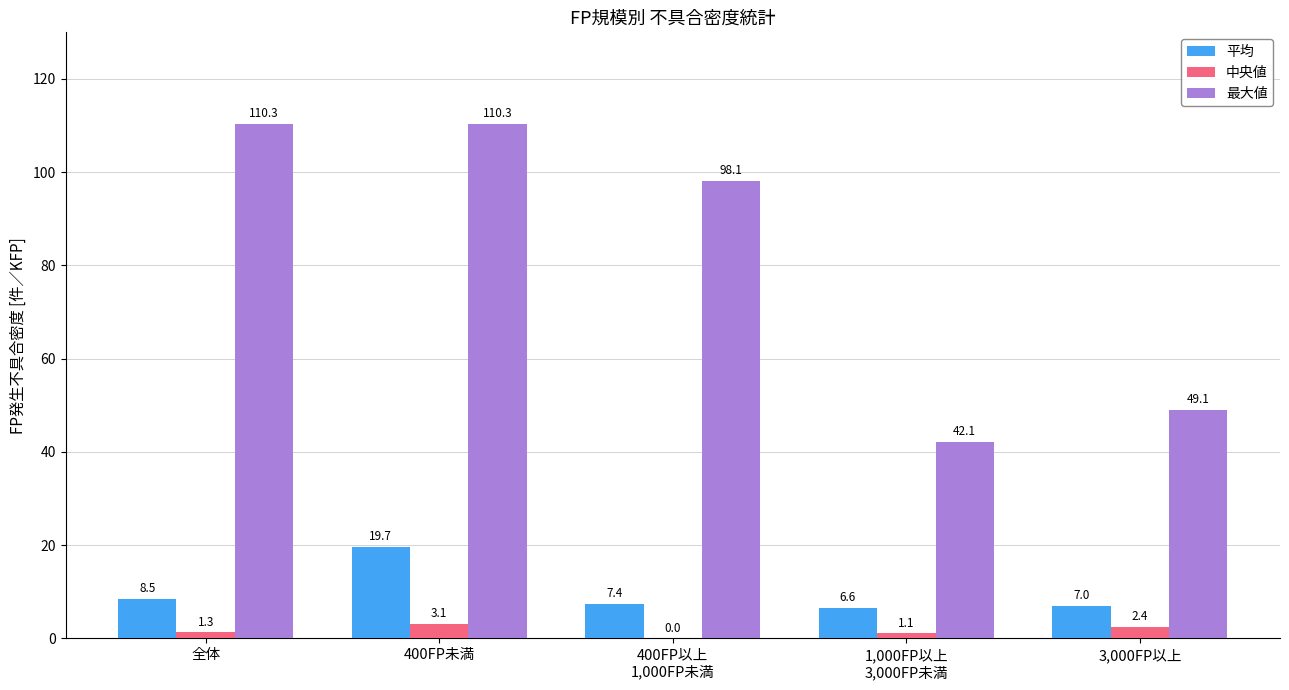

Which series changed the most between 400FP以上
1,000FP未満 and 1,000FP以上
3,000FP未満?

最大値